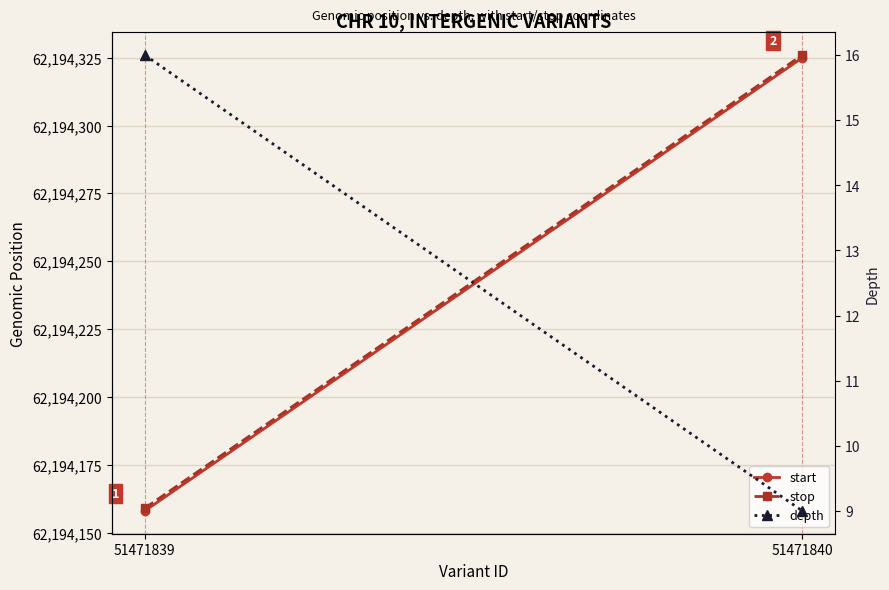

Reading left to right, transcribe all the data shown in this chart.

start: 51471839=62194158	51471840=62194325
stop: 51471839=62194159	51471840=62194326
depth: 51471839=16	51471840=9